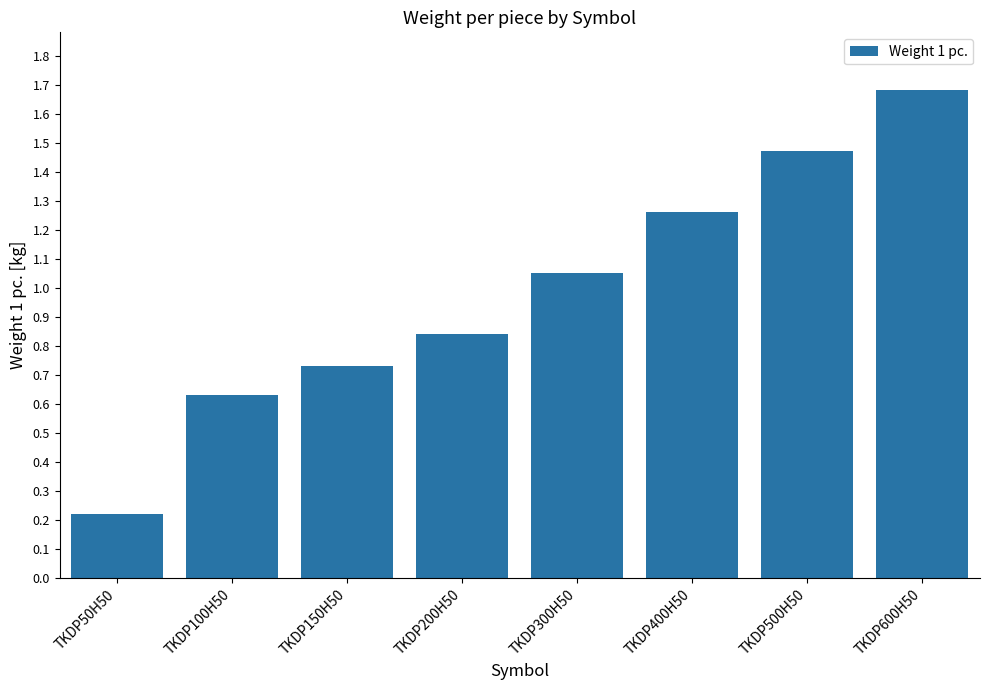

The chart shows a value of 1.0 at TKDP100H50. True or false?

False